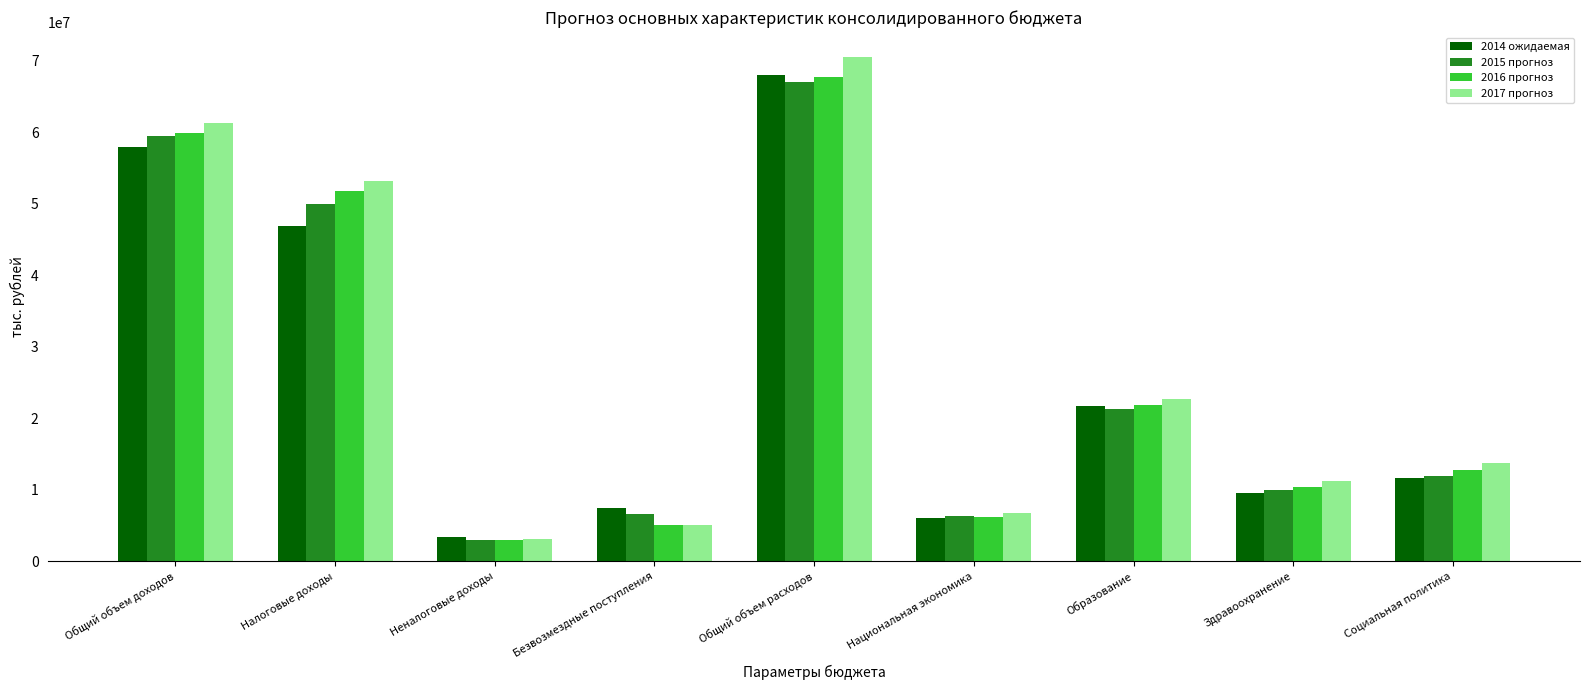

What is the spread (max minus min) of values at Общий объем расходов?

3522352.7